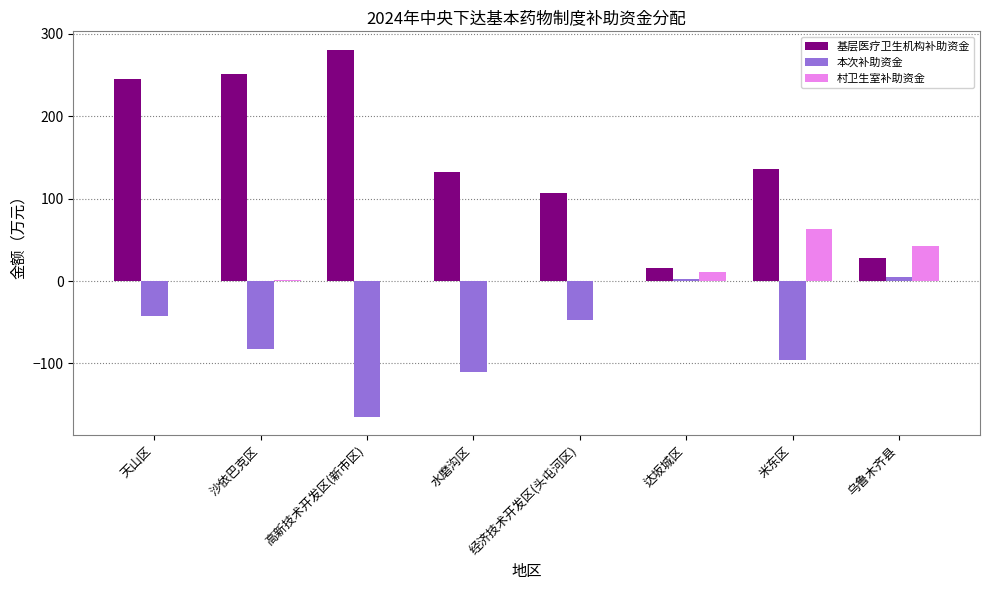

At which category is the sum across all series the highest?

天山区